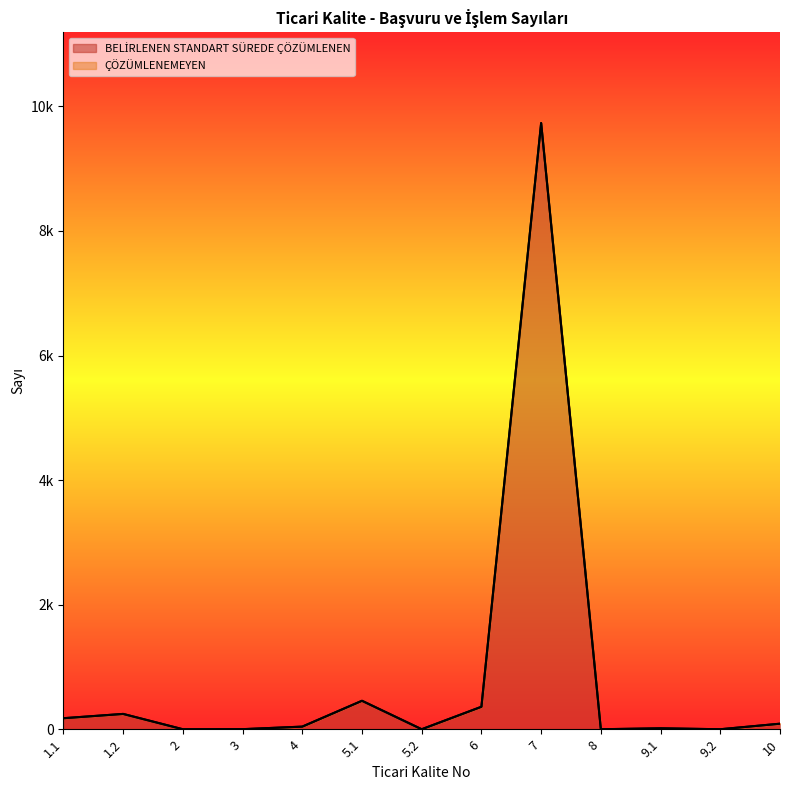

What is the label of the 6th point from the left?

5.1